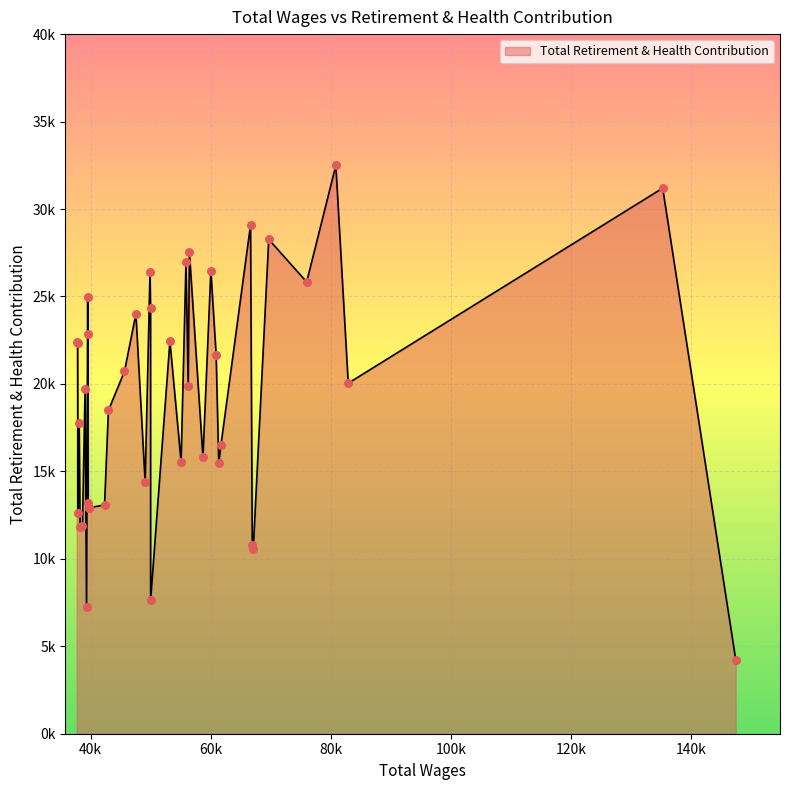

Does the chart have visible grid lines?

Yes